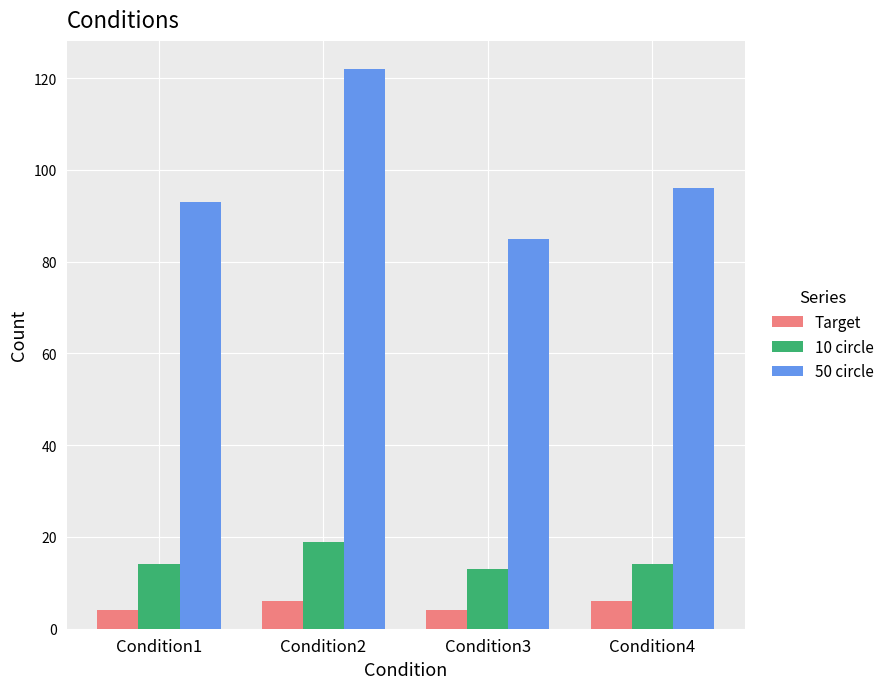

What is the sum of the 50 circle values at Condition4 and Condition1?

189